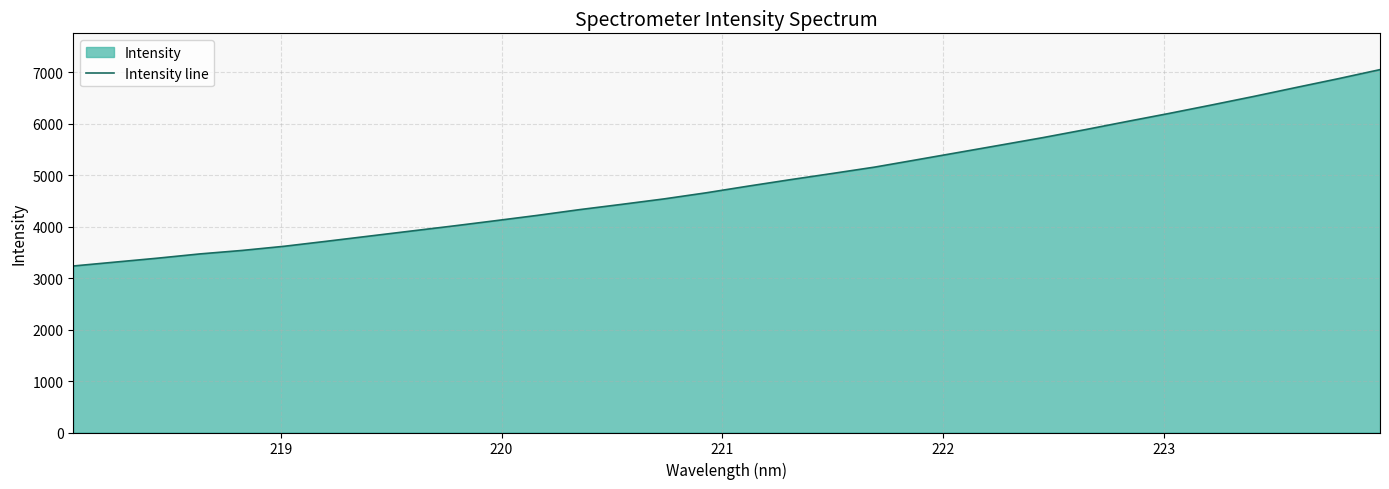

What is the difference between the maximum and minimum values?

3815.4